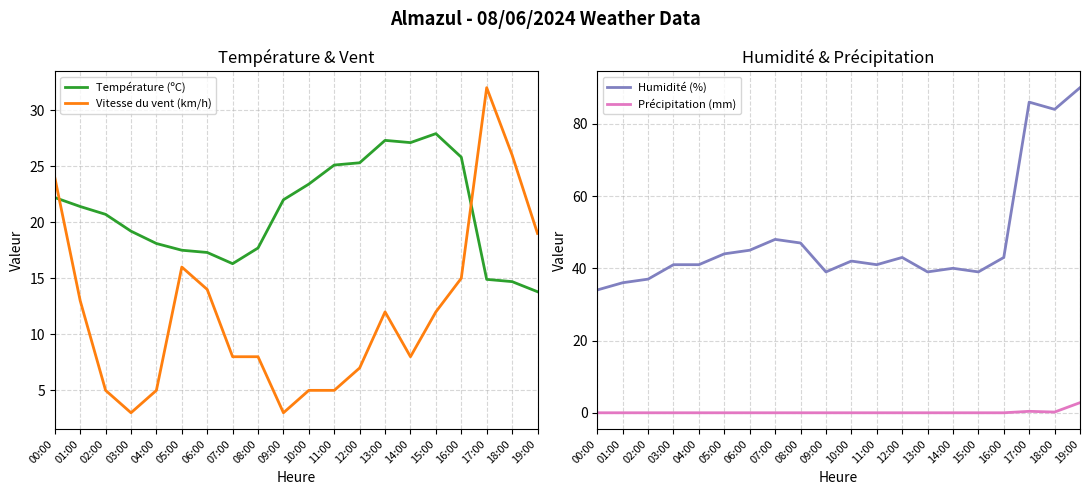

Reading right to left, transcribe all the data shown in this chart.

Température (ºC): 19:00=13.8	18:00=14.7	17:00=14.9	16:00=25.8	15:00=27.9	14:00=27.1	13:00=27.3	12:00=25.3	11:00=25.1	10:00=23.4	09:00=22.0	08:00=17.7	07:00=16.3	06:00=17.3	05:00=17.5	04:00=18.1	03:00=19.2	02:00=20.7	01:00=21.4	00:00=22.2
Vitesse du vent (km/h): 19:00=19.0	18:00=26.0	17:00=32.0	16:00=15.0	15:00=12.0	14:00=8.0	13:00=12.0	12:00=7.0	11:00=5.0	10:00=5.0	09:00=3.0	08:00=8.0	07:00=8.0	06:00=14.0	05:00=16.0	04:00=5.0	03:00=3.0	02:00=5.0	01:00=13.0	00:00=24.0
Humidité (%): 19:00=90.0	18:00=84.0	17:00=86.0	16:00=43.0	15:00=39.0	14:00=40.0	13:00=39.0	12:00=43.0	11:00=41.0	10:00=42.0	09:00=39.0	08:00=47.0	07:00=48.0	06:00=45.0	05:00=44.0	04:00=41.0	03:00=41.0	02:00=37.0	01:00=36.0	00:00=34.0
Précipitation (mm): 19:00=2.8	18:00=0.2	17:00=0.4	16:00=0.0	15:00=0.0	14:00=0.0	13:00=0.0	12:00=0.0	11:00=0.0	10:00=0.0	09:00=0.0	08:00=0.0	07:00=0.0	06:00=0.0	05:00=0.0	04:00=0.0	03:00=0.0	02:00=0.0	01:00=0.0	00:00=0.0